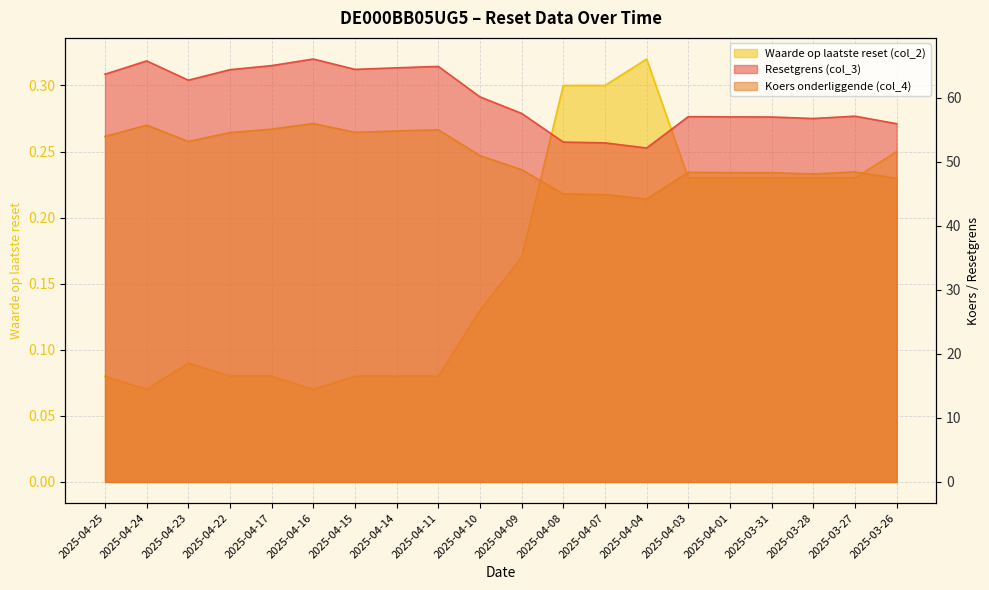

Between 2025-04-17 and 2025-04-04, which is larger?

2025-04-17